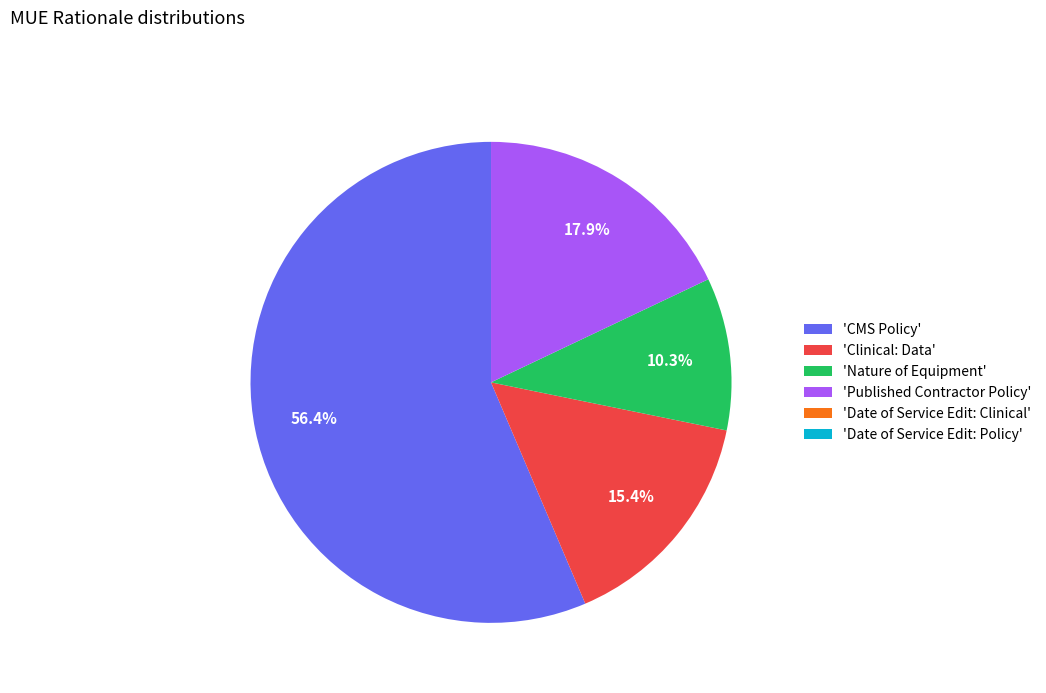

Which slice is the largest?

'CMS Policy'